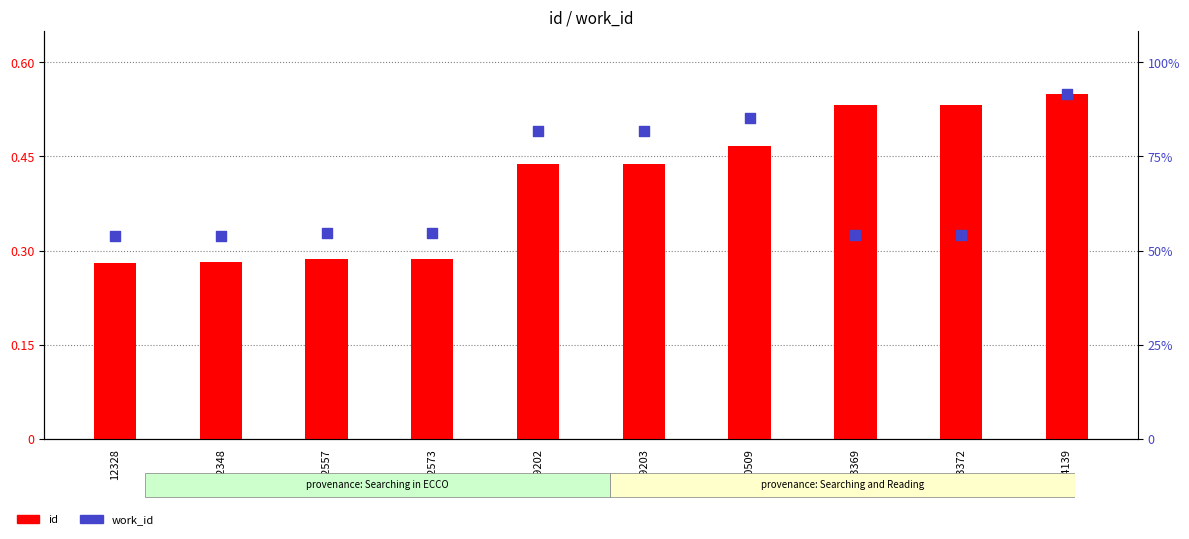

Which series reaches the maximum Y coordinate?

id